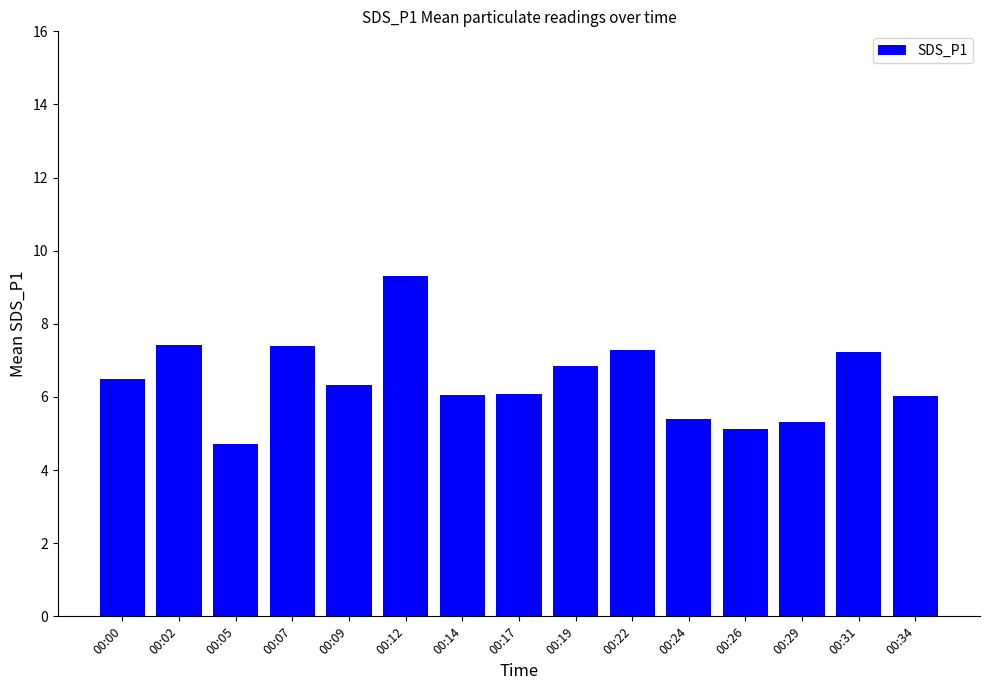

True or false: the data shows 12.1 at 00:07.

False